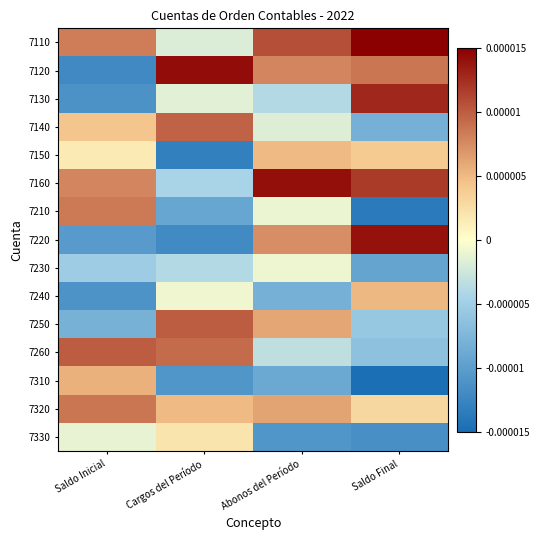

How many categories are shown in the chart?

4